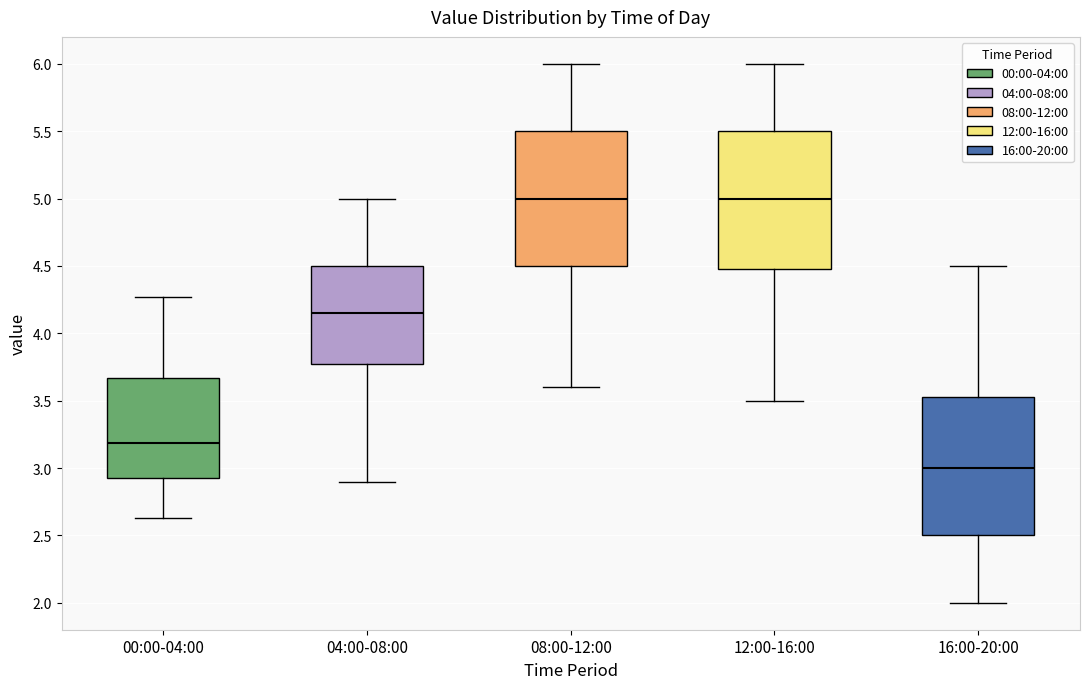

Reading left to right, transcribe this box plot: for each box, give where its median line is, the range the box spans, and where its two whiskers end, as read against the y-axis. The values are not printed on the chart, so give them approximately, as read against the axis.

00:00-04:00: median 3.20, box 2.90 to 3.65, whiskers 2.65 to 4.25
04:00-08:00: median 4.15, box 3.80 to 4.50, whiskers 2.90 to 5.00
08:00-12:00: median 5.00, box 4.50 to 5.50, whiskers 3.60 to 6.00
12:00-16:00: median 5.00, box 4.50 to 5.50, whiskers 3.50 to 6.00
16:00-20:00: median 3.00, box 2.50 to 3.55, whiskers 2.00 to 4.50